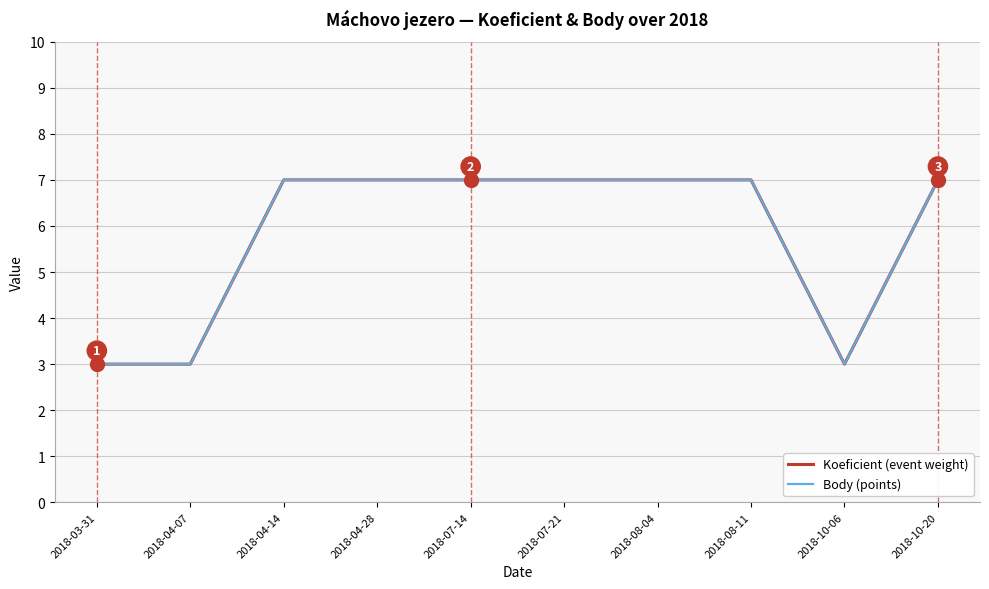

What is the maximum value shown in the chart?

7